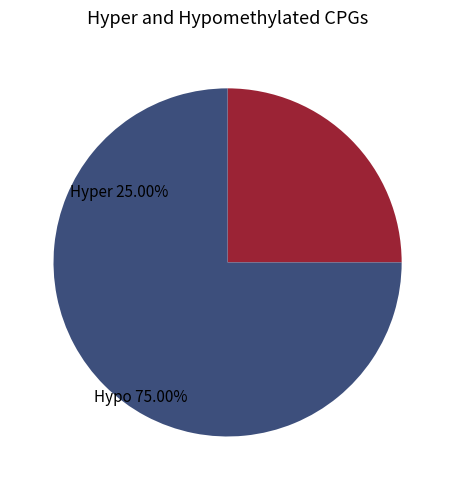

How many slices are in this pie chart?

2